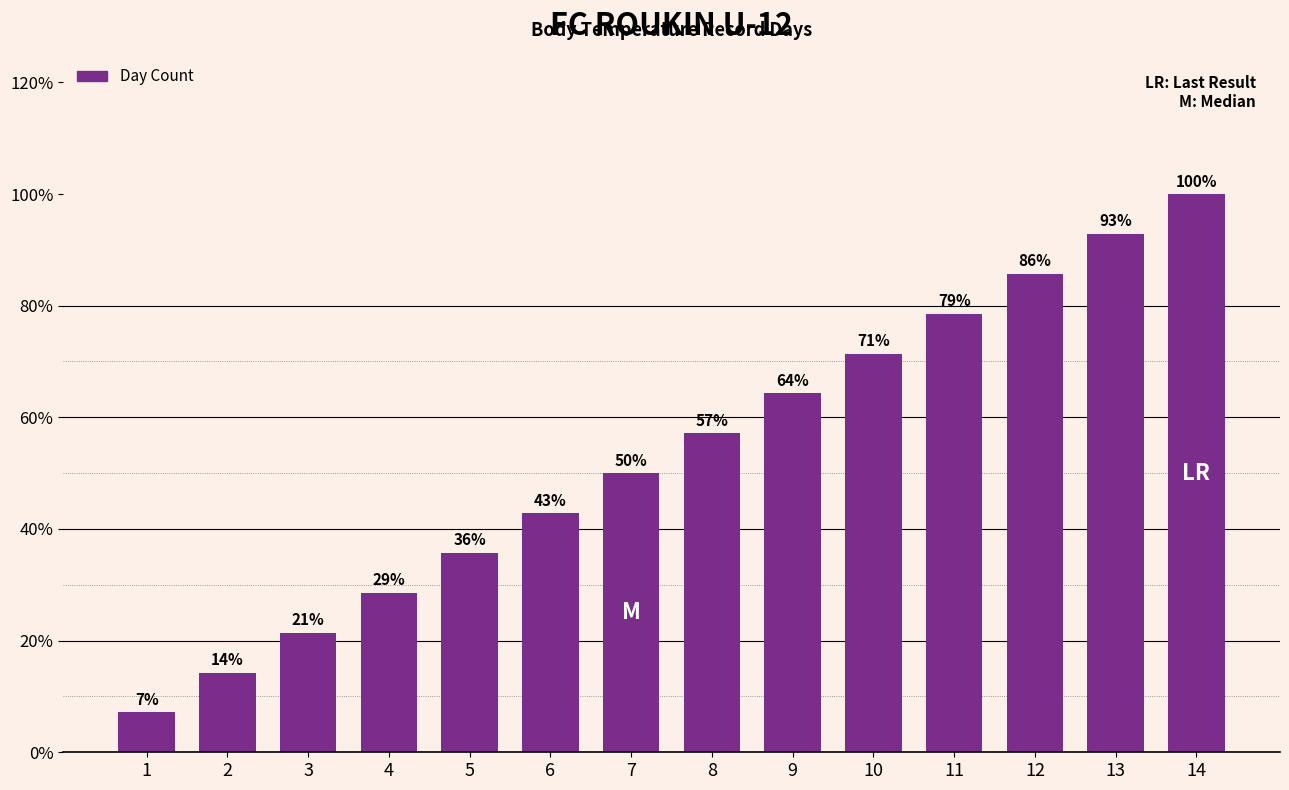

What is the value of the 5th bar from the left?

35.7